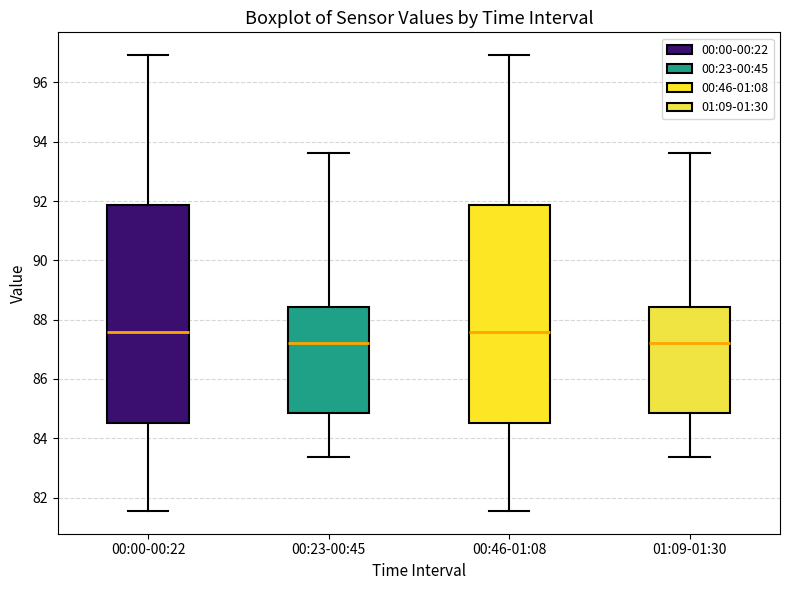

Where is the upper edge of the box for 01:09-01:30 on the y-axis? The values are not printed on the chart, so give them approximately, as read against the axis.

88.4